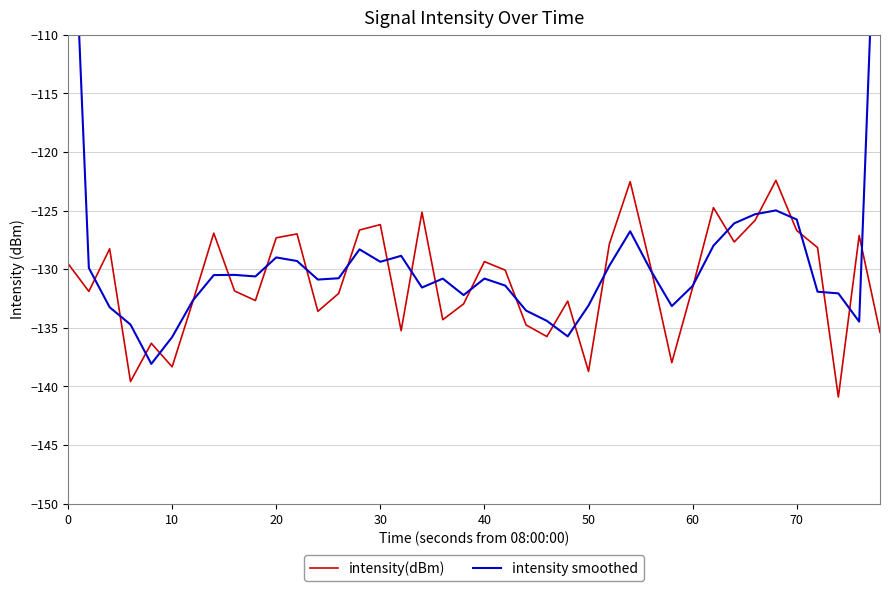

How many lines are shown in the chart?

2